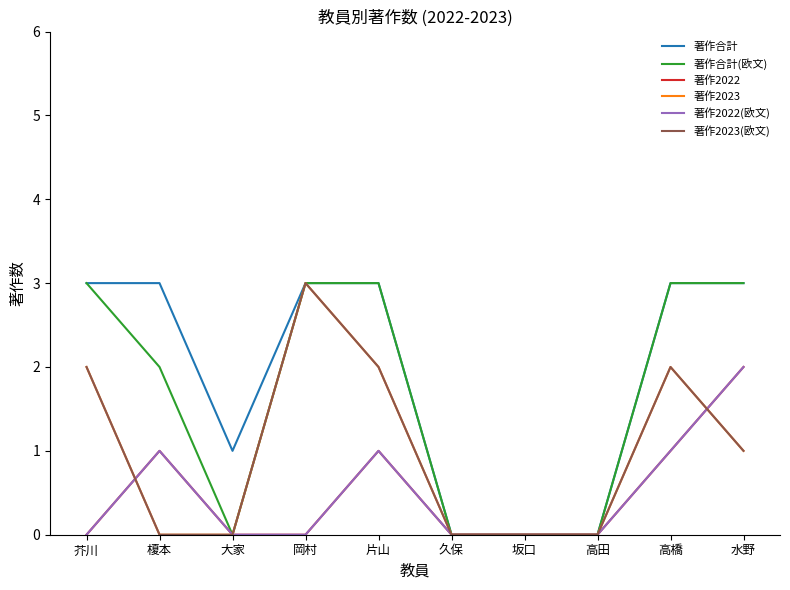

How many intersections are there between 著作2022 and 著作2023(欧文)?

2